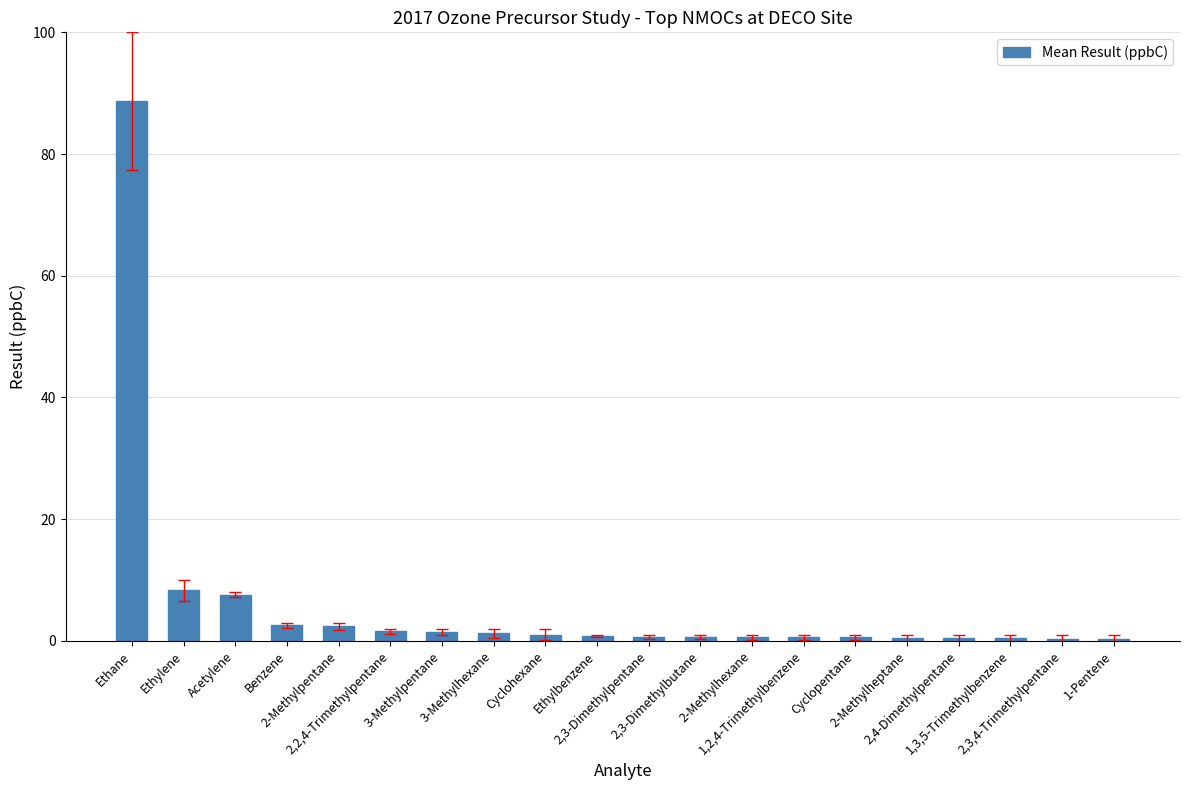

What is the sum of all values?

120.4